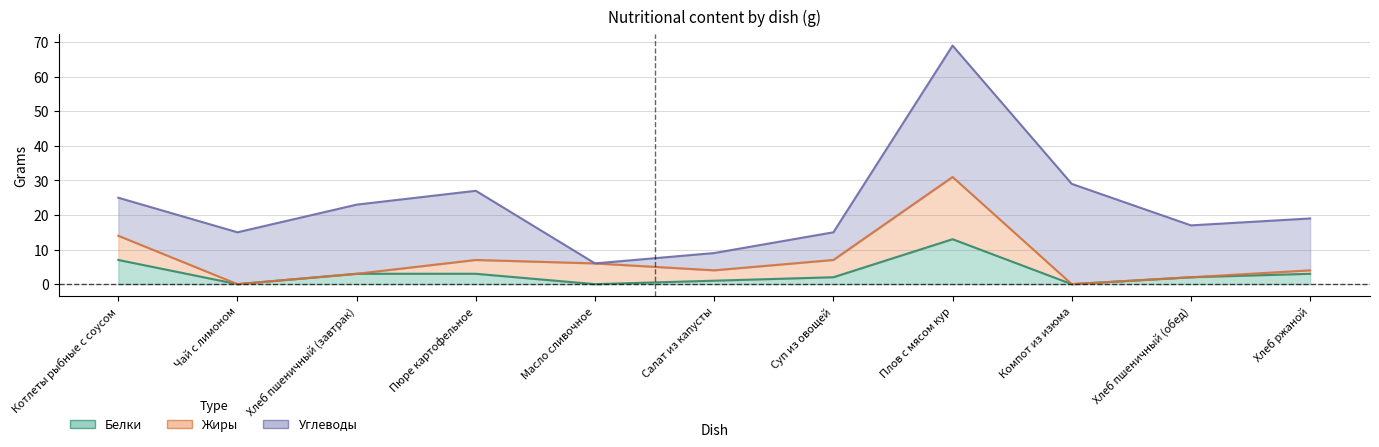

Count the number of categories in the chart.

11